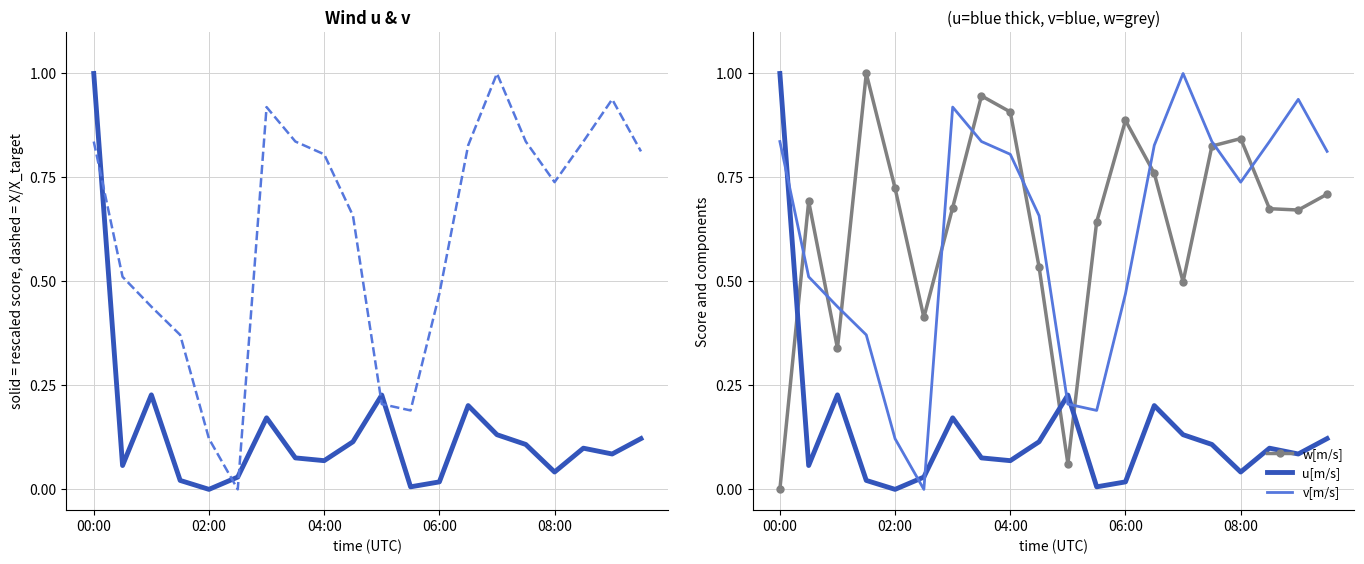

How many intersections are there between w[m/s] and v[m/s]?

10